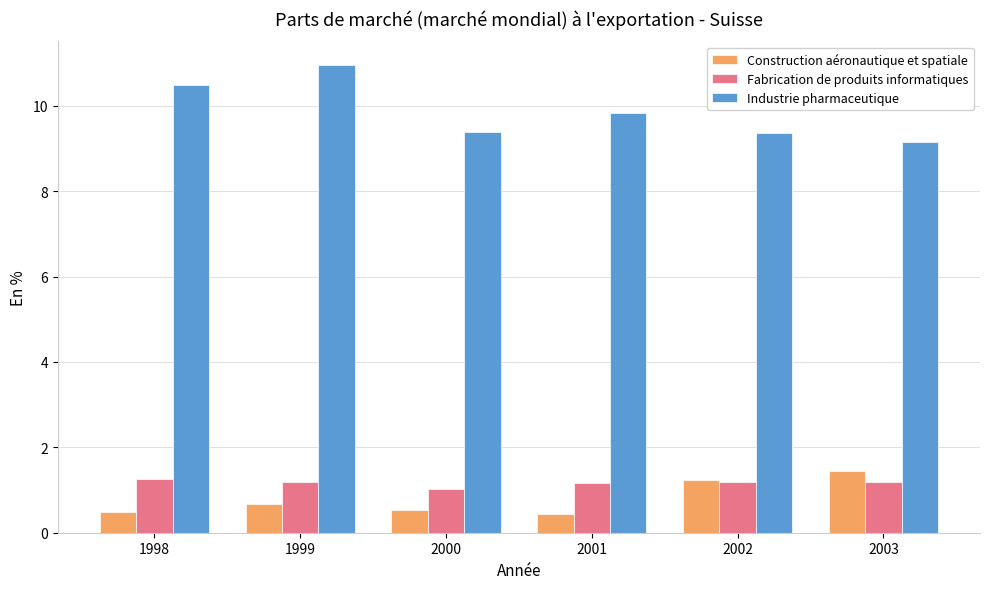

The Construction aéronautique et spatiale series shows 0.4 at 2001. True or false?

True